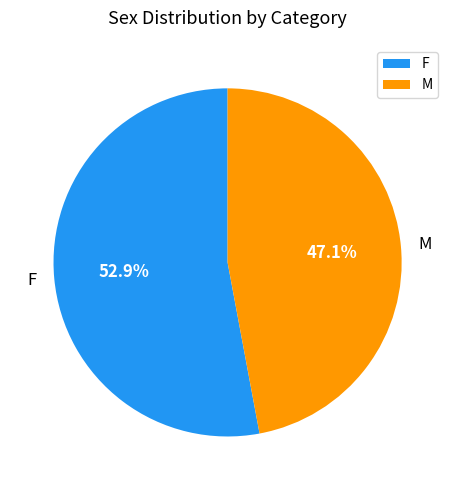

Which slice is the smallest?

M